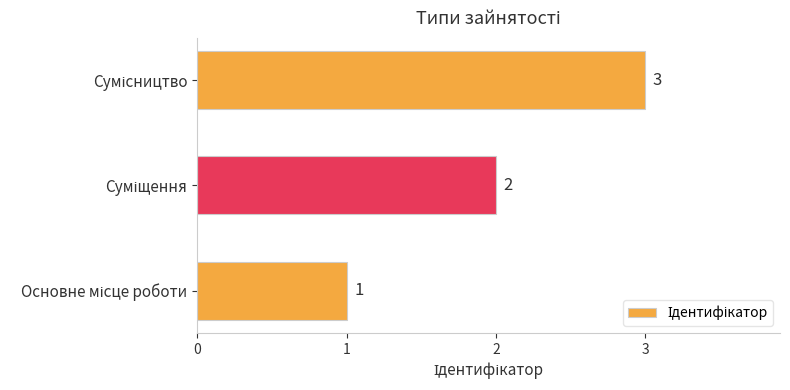

What is the sum of all values?

6